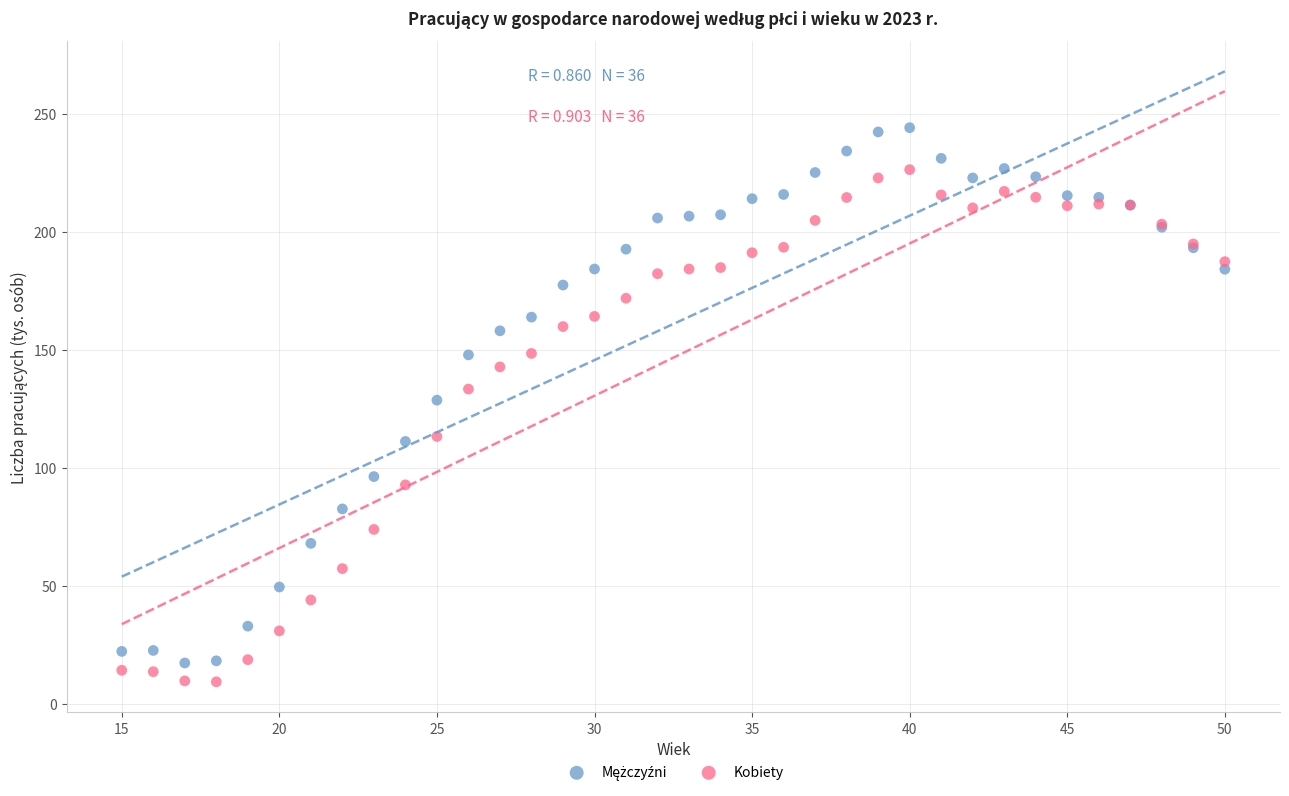

What is the X range (max minus min) for the scatter plot?

35.0